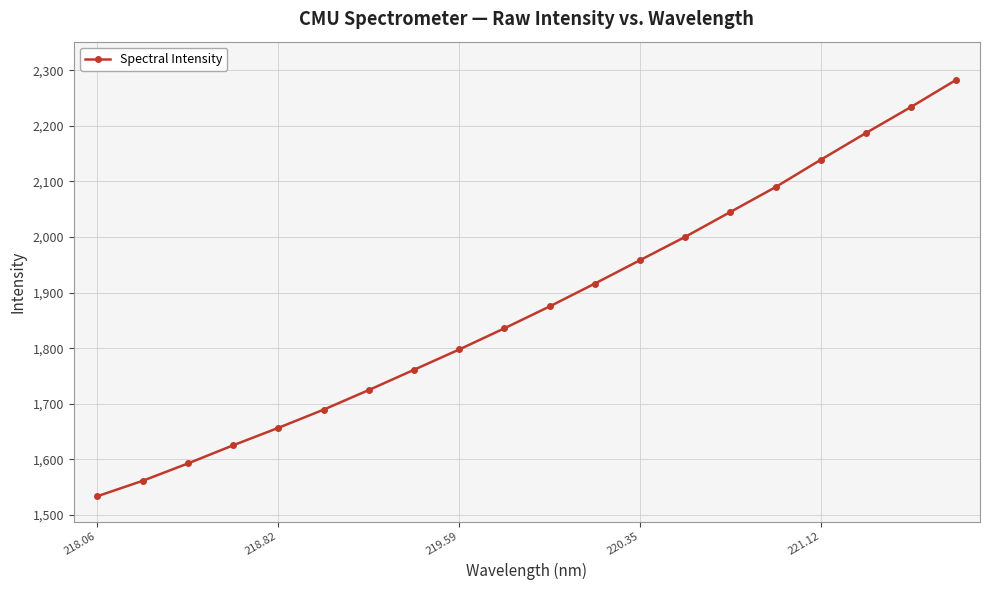

What is the minimum value shown in the chart?

1534.0